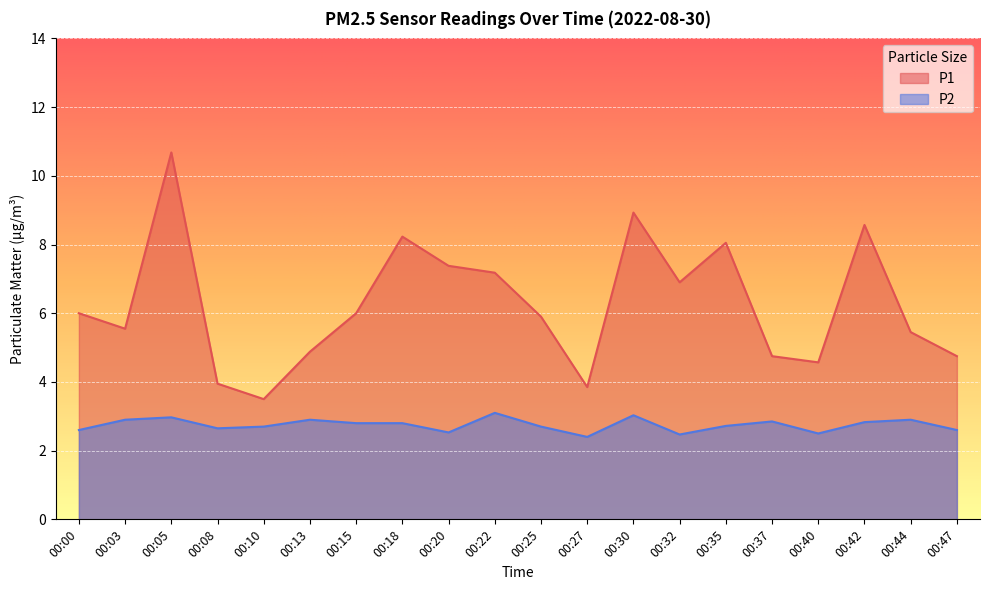

Rank the series by their average value, from lowest to highest.

P2, P1